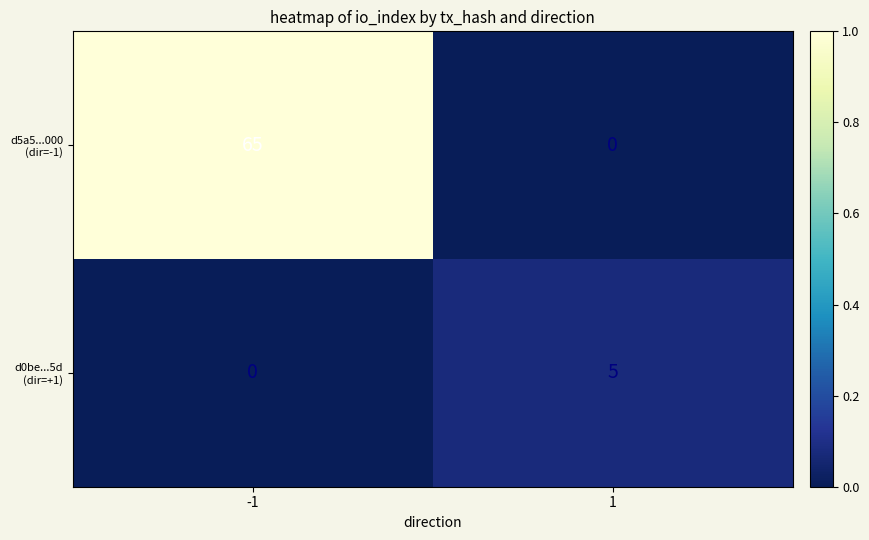

What is the total value across all series at 1?

5